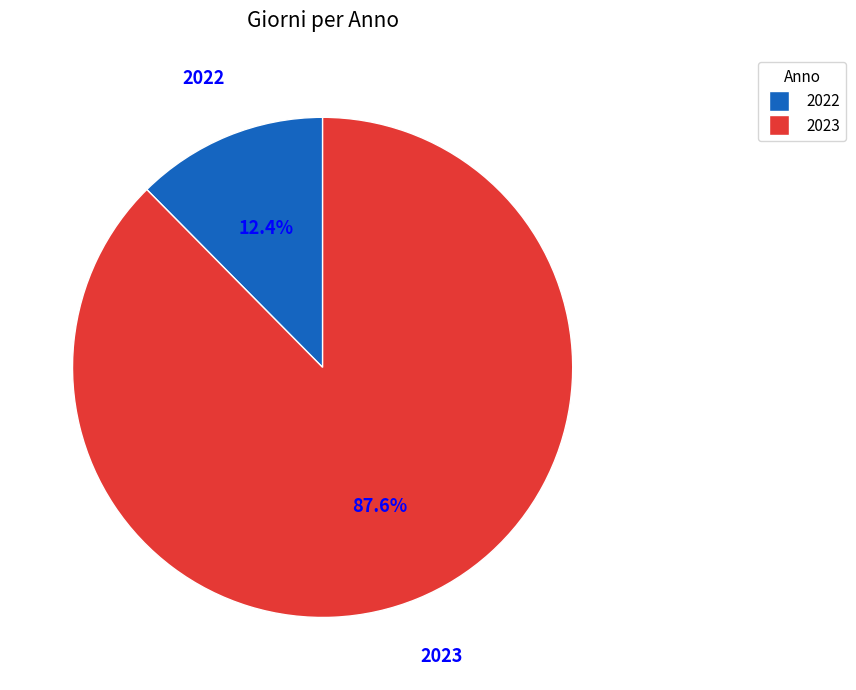

How many slices are in this pie chart?

2